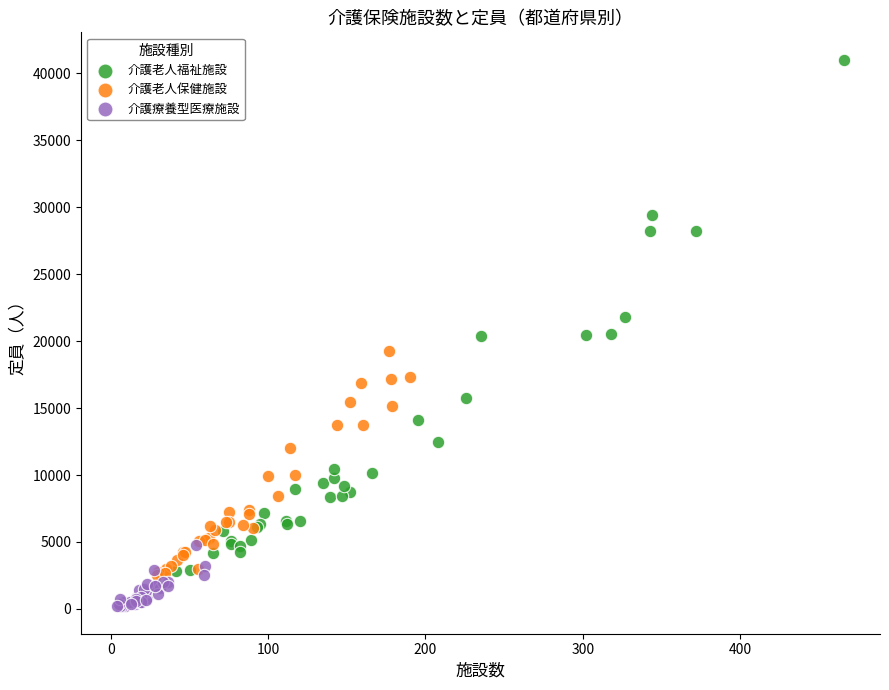

What are all the series names shown in the legend?

介護老人福祉施設, 介護老人保健施設, 介護療養型医療施設